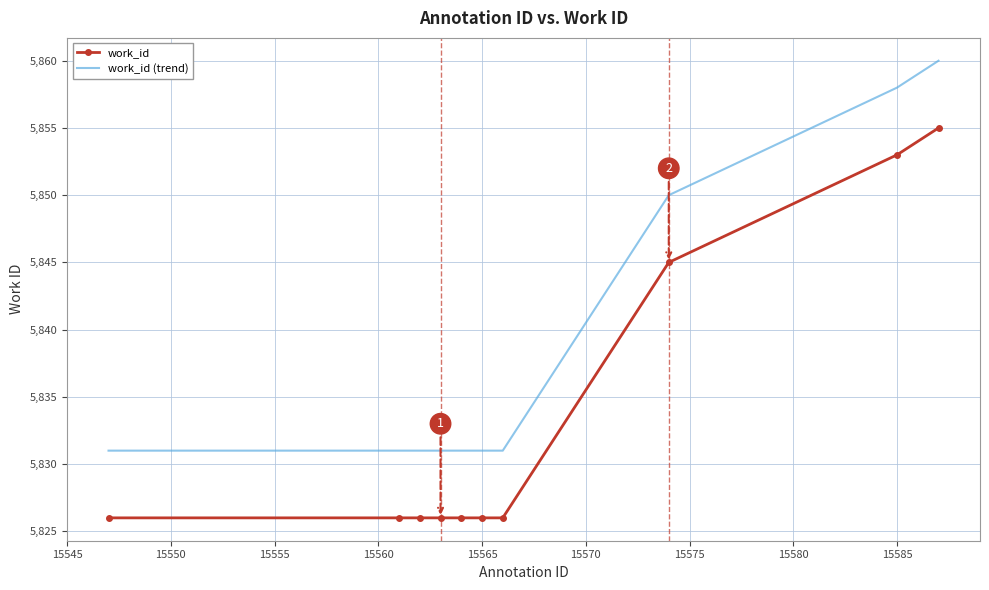

Which series has the largest total across all categories?

work_id (trend)